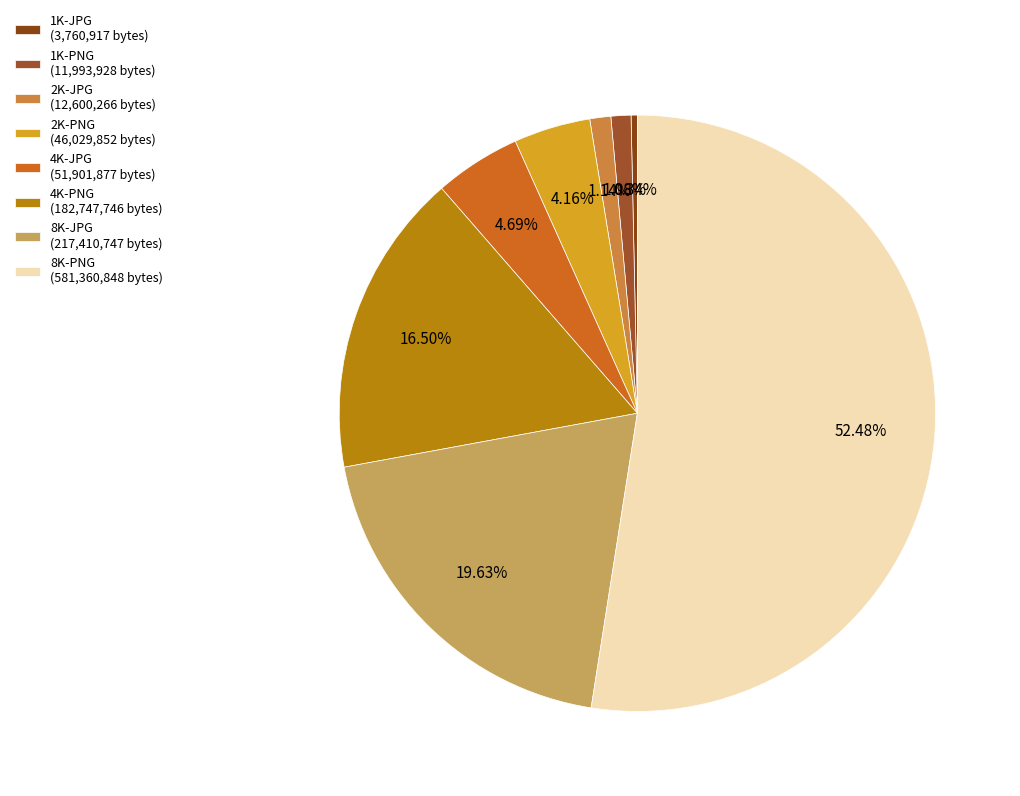

Is it true that 4K-JPG is 18% of the pie?

False